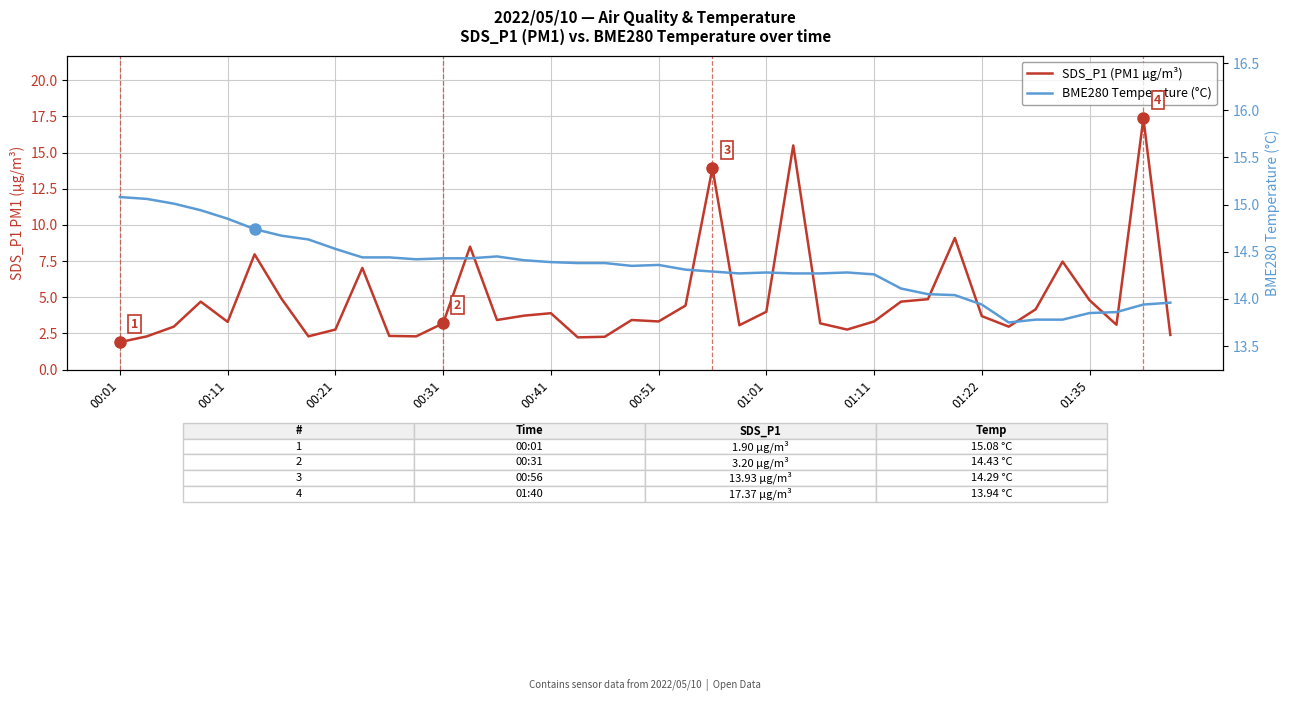

Rank the series at 00:51 from lowest to highest value.

SDS_P1 (PM1 µg/m³), BME280 Temperature (°C)